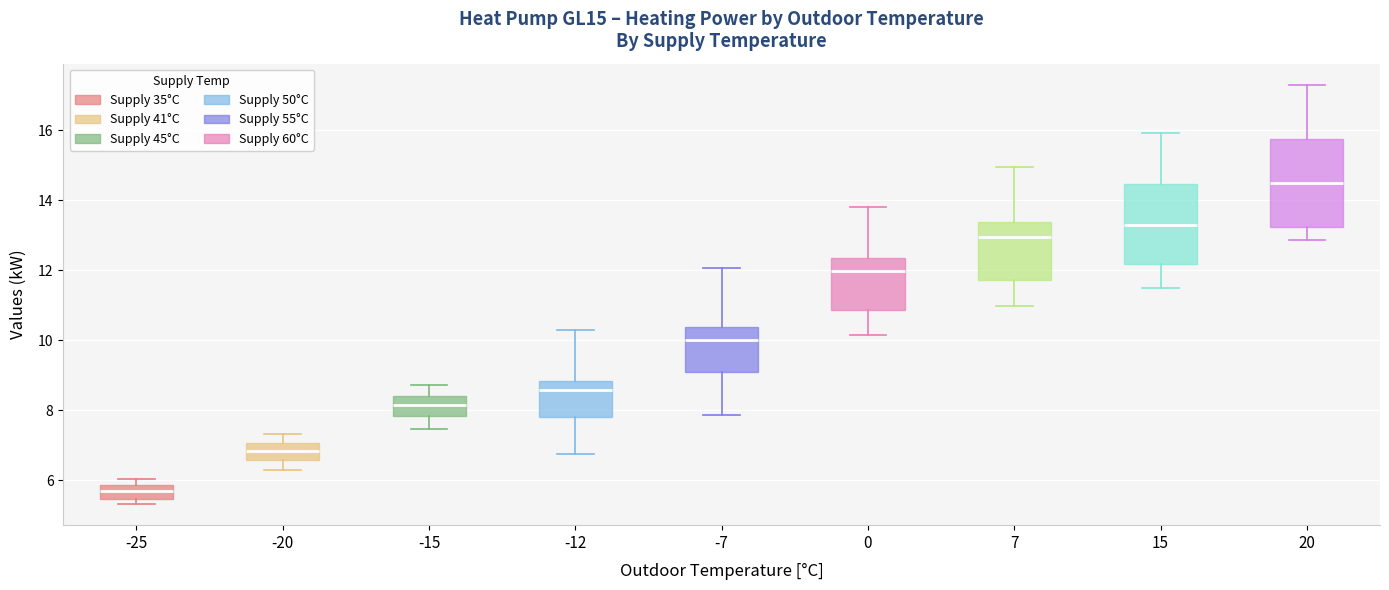

Which box is the tallest, from its lower edge to its upper edge?

20